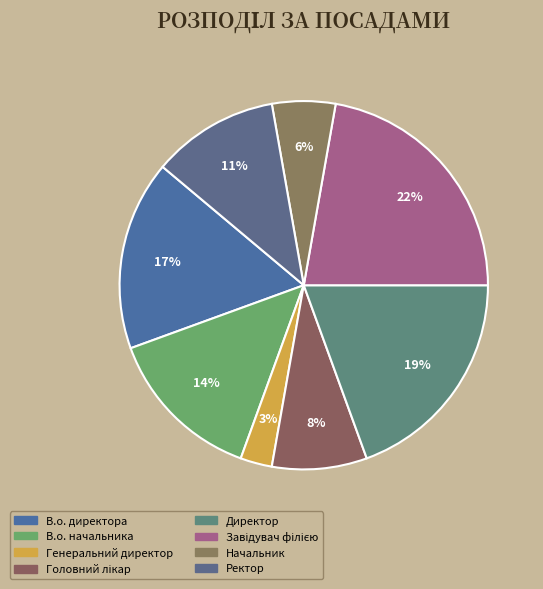

Count the number of slices in the pie.

8